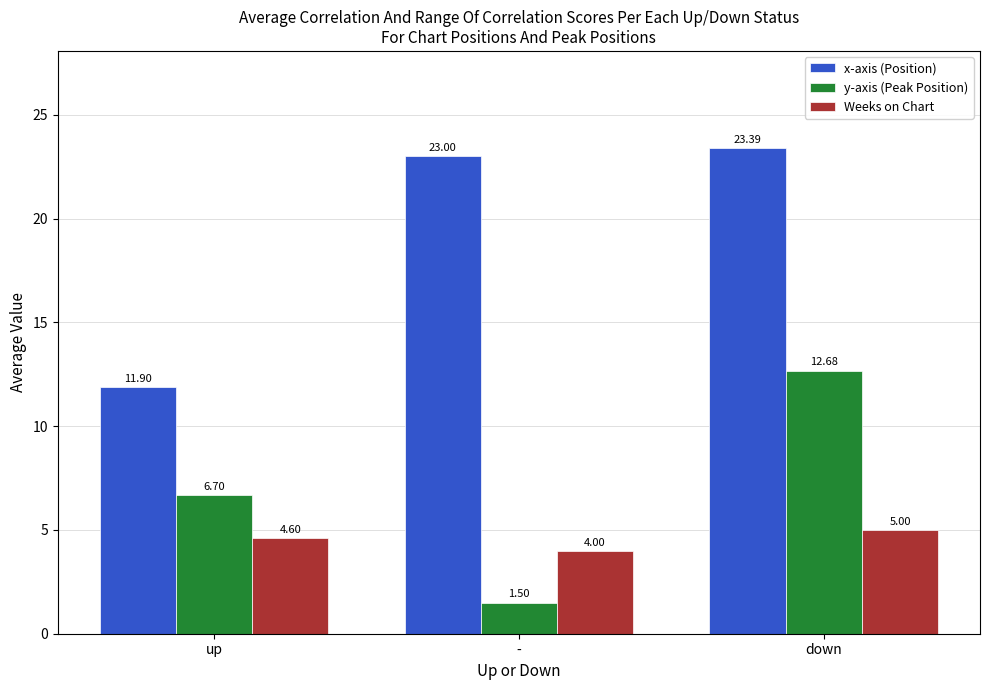

Count the Weeks on Chart values in the range 4 to 5.

3